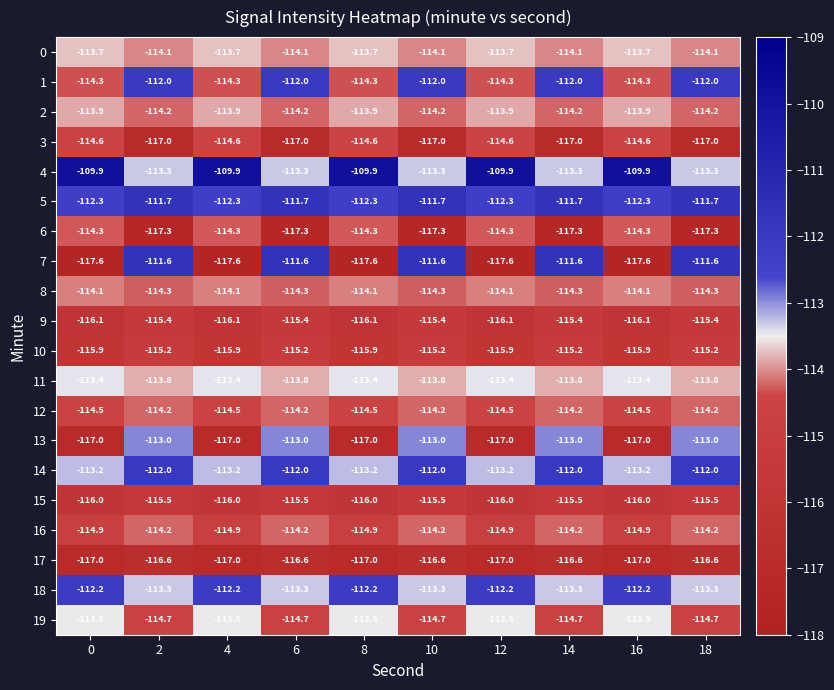

What is the average value of the 6 series?

-115.8